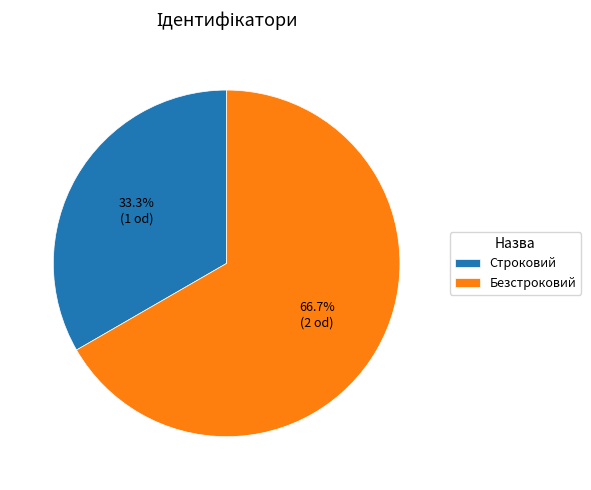

What percentage is the Безстроковий slice, to the nearest percent?

67%